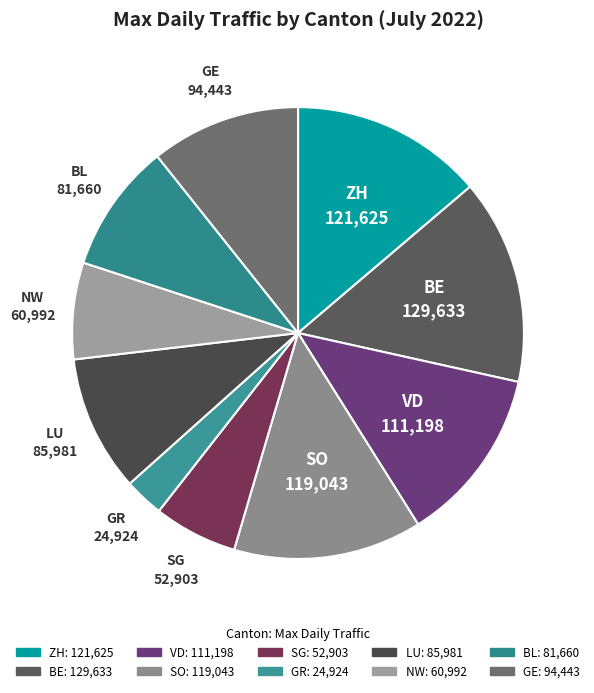

Is it true that ZH is 14% of the pie?

True